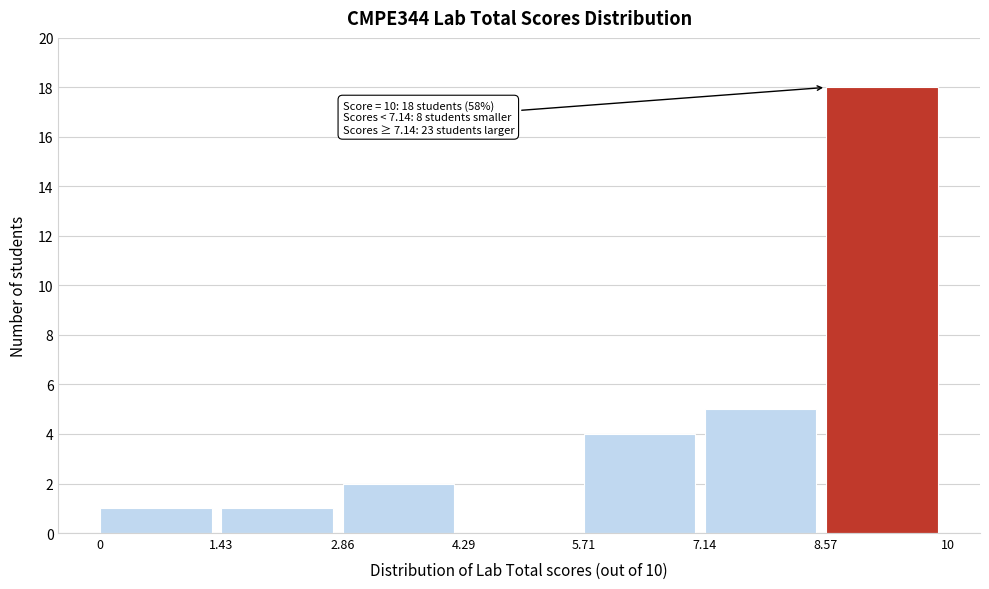

Which range on the x-axis has the tallest bar?

8.57 to 10